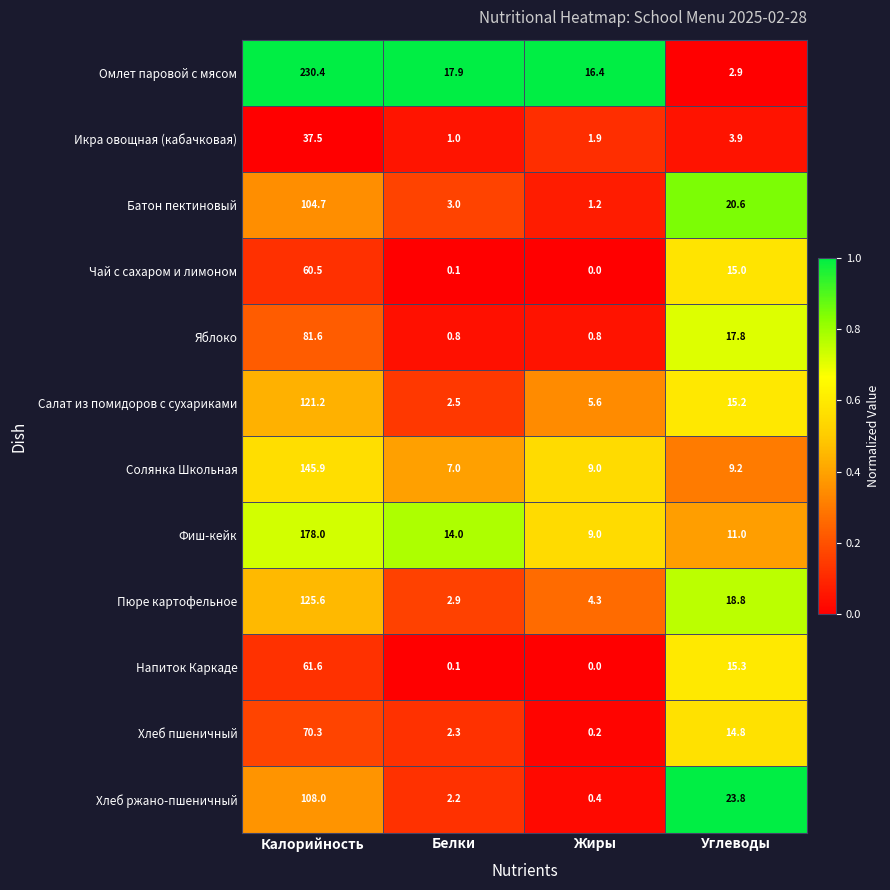

Count the number of data series in this chart.

12